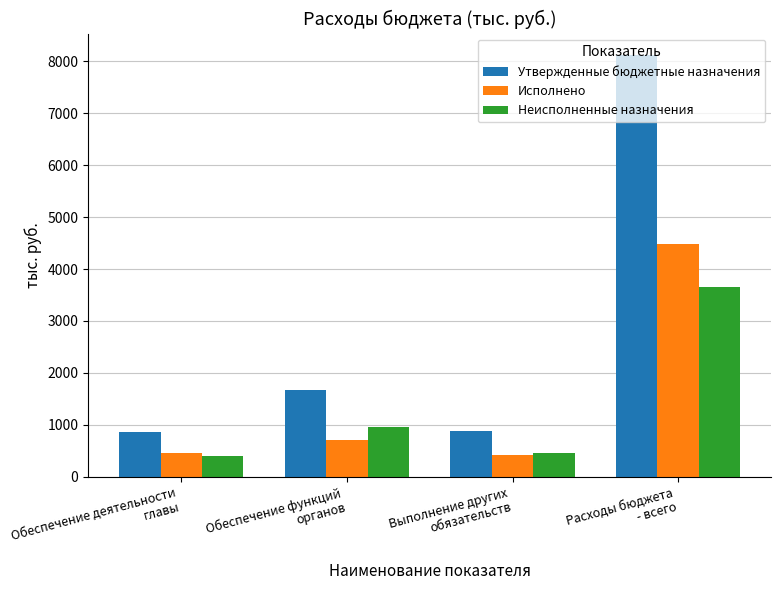

What is the smallest value displayed?

404.7